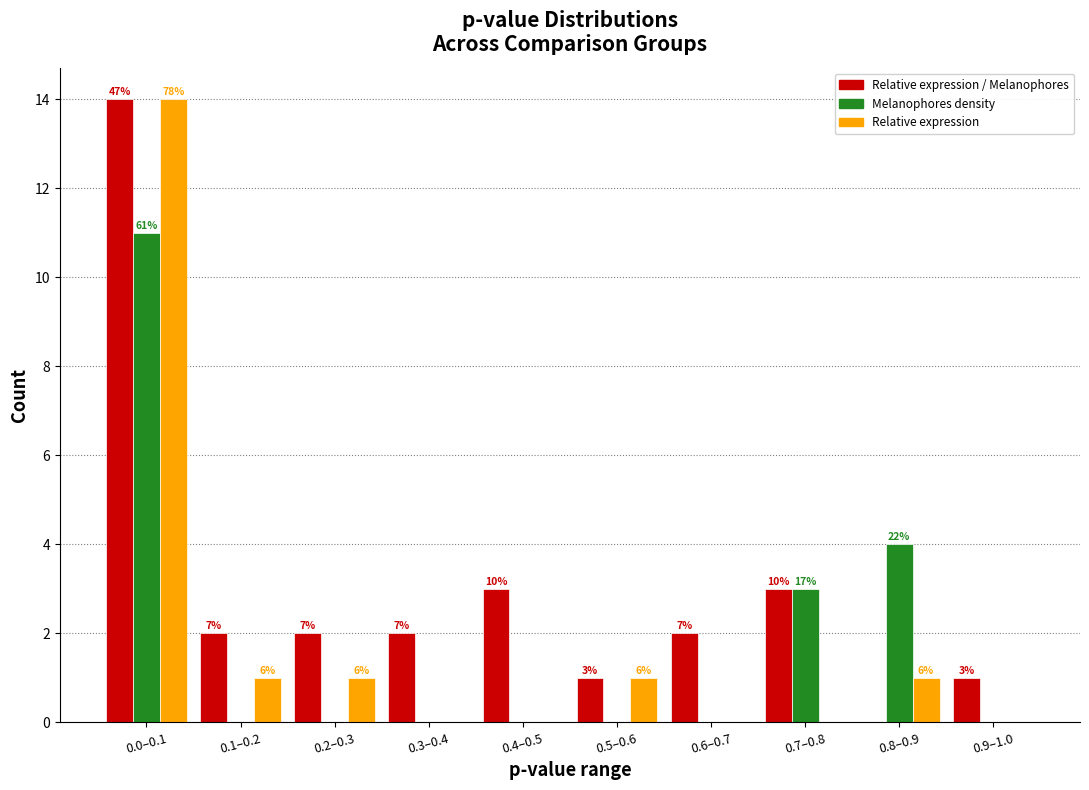

What are all the series names shown in the legend?

Relative expression / Melanophores, Melanophores density, Relative expression